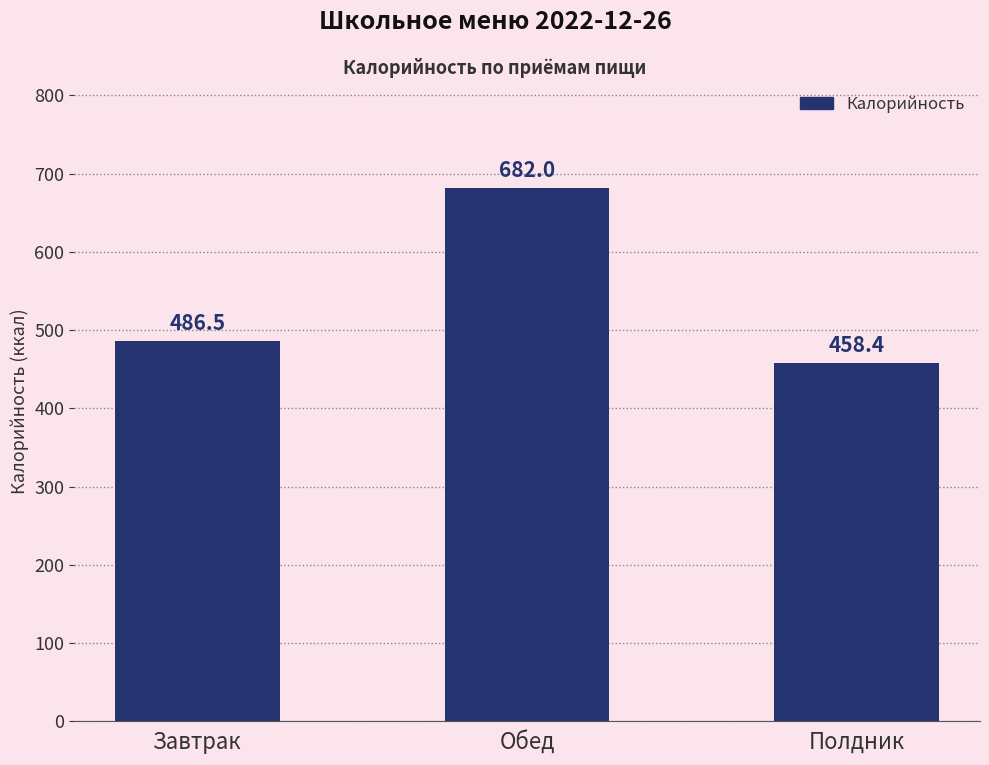

What is the smallest value displayed?

458.4